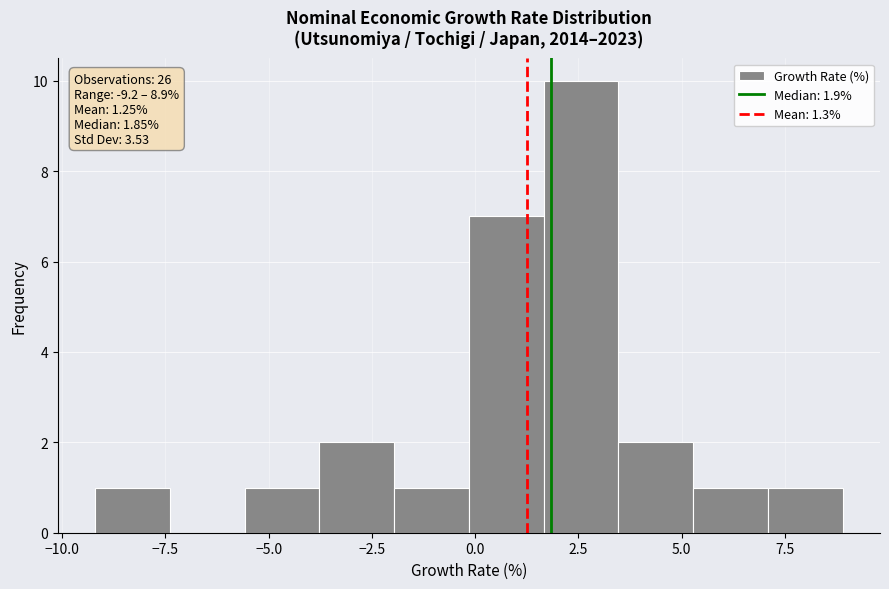

Around what value on the x-axis is the tallest bar? Give the approximate position of its centre, as read against the axis.

2.5